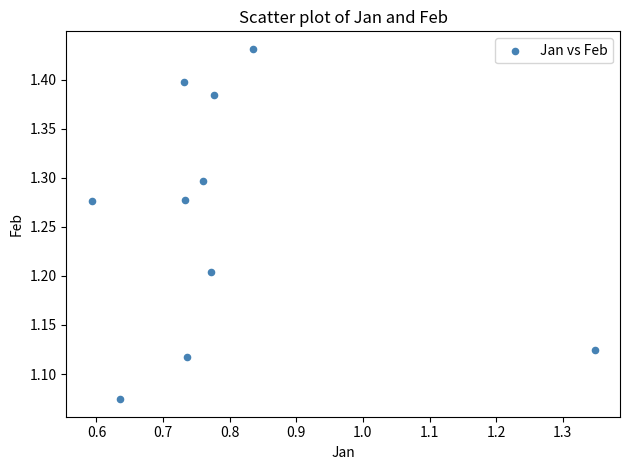

What is the average X value?

0.8